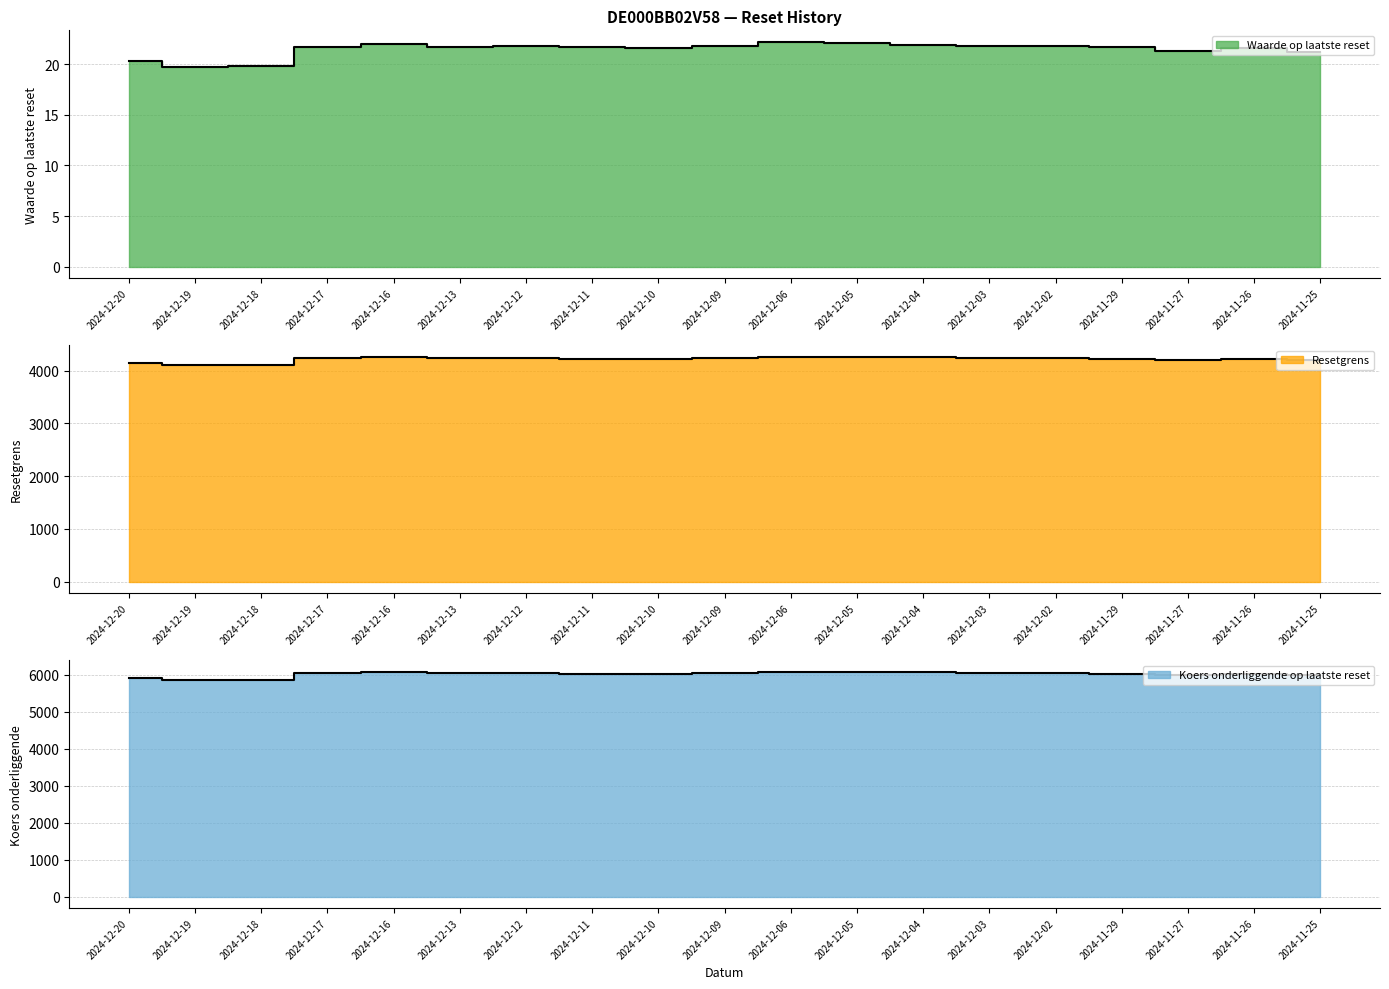

True or false: Waarde op laatste reset and Koers onderliggende op laatste reset intersect in this chart.

False